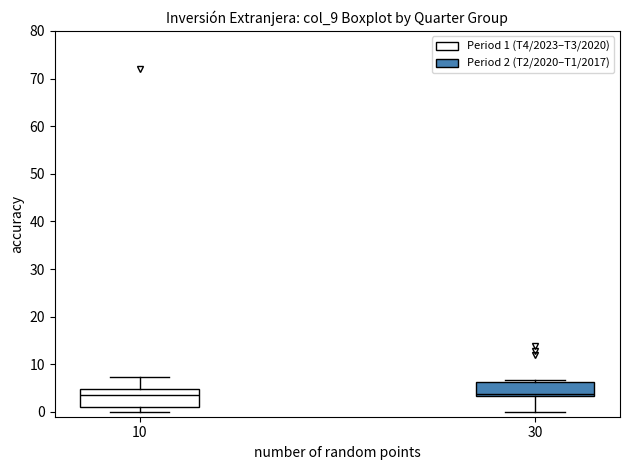

Where is the lower edge of the box at x = 10 on the y-axis? The values are not printed on the chart, so give them approximately, as read against the axis.

1